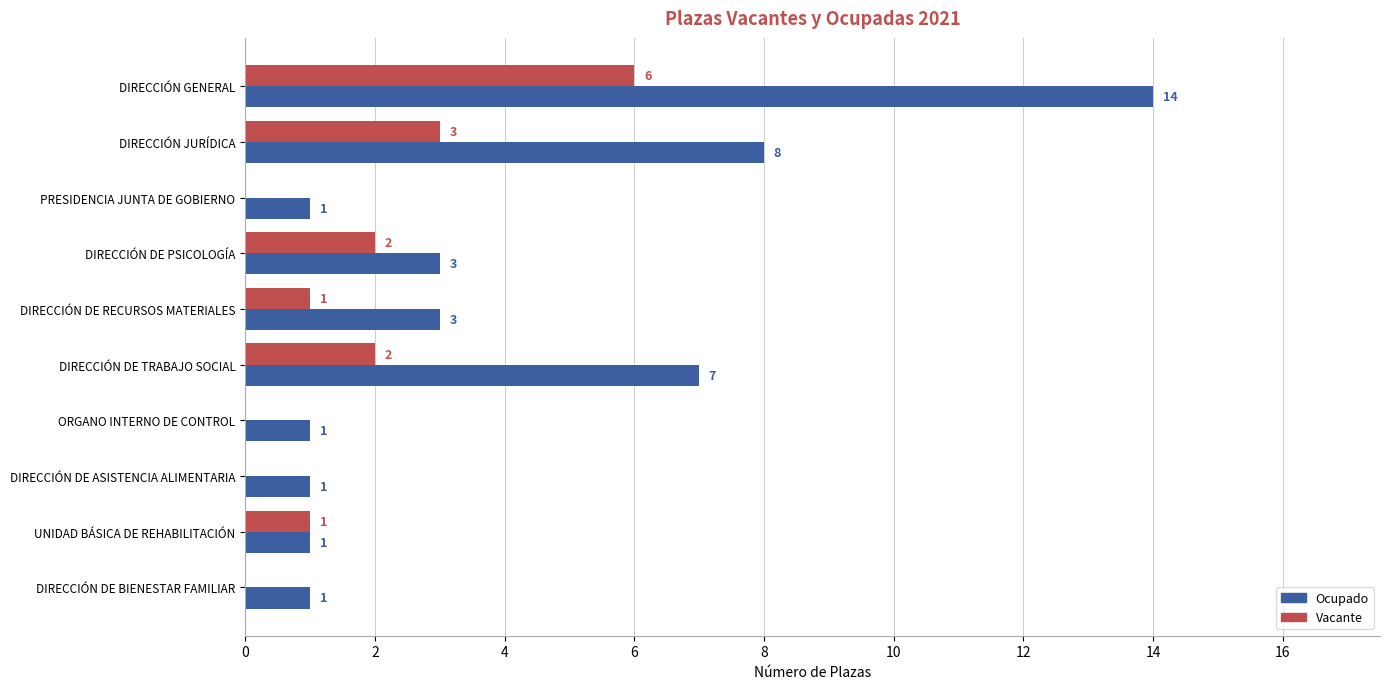

Between DIRECCIÓN DE TRABAJO SOCIAL and DIRECCIÓN DE BIENESTAR FAMILIAR, which series saw the biggest shift?

Ocupado